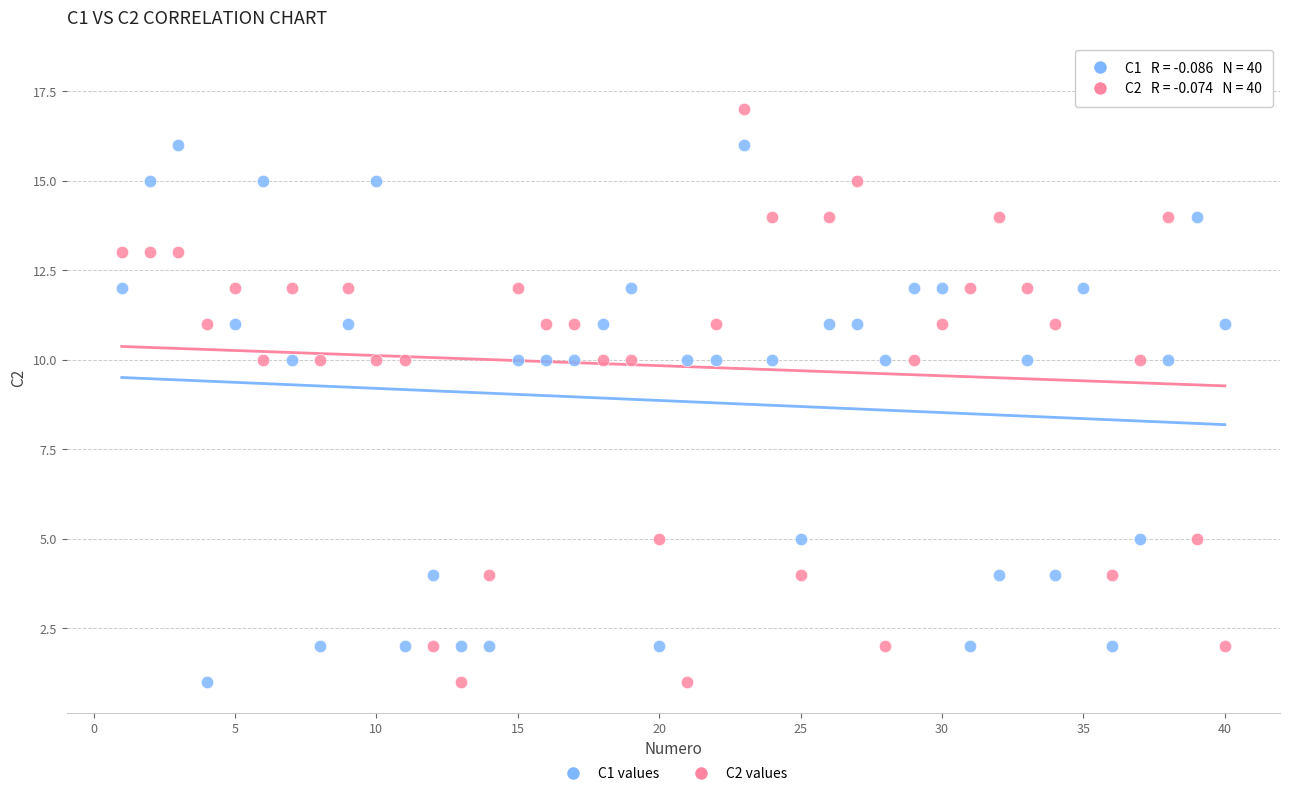

Across all data points, what is the range of X values (max minus min)?

39